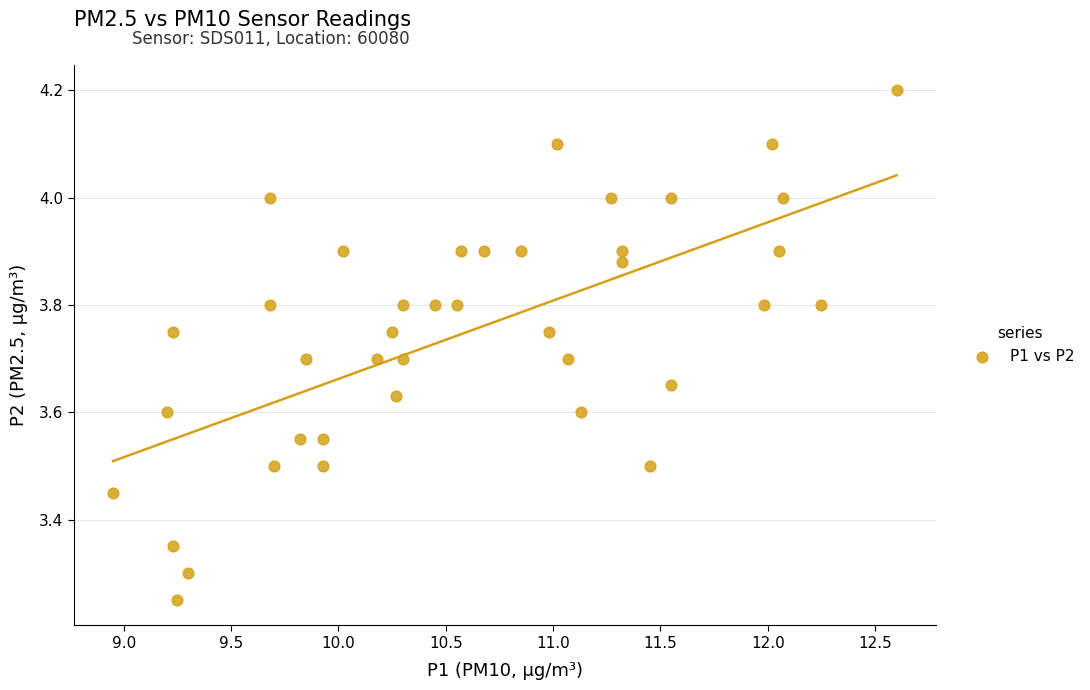

What is the range of X values (max minus min)?

3.7